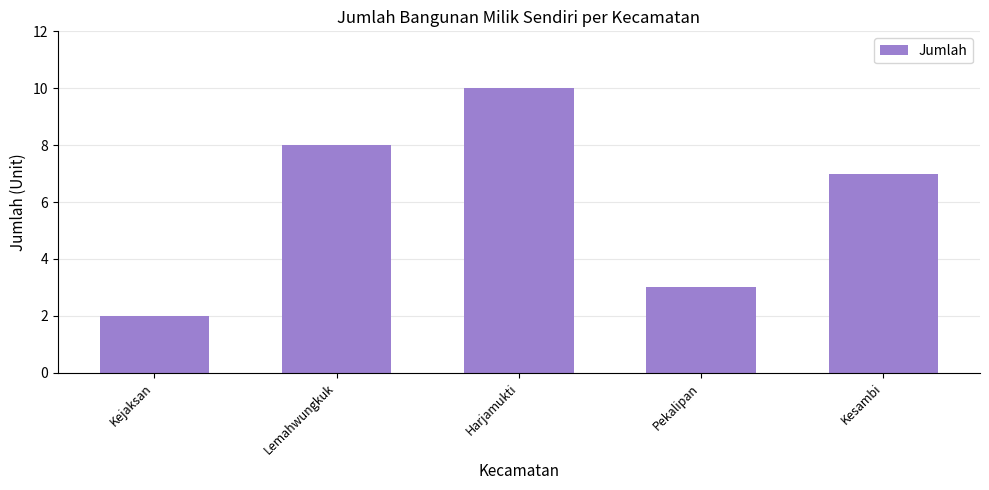

Rank the categories by value from lowest to highest.

Kejaksan, Pekalipan, Kesambi, Lemahwungkuk, Harjamukti